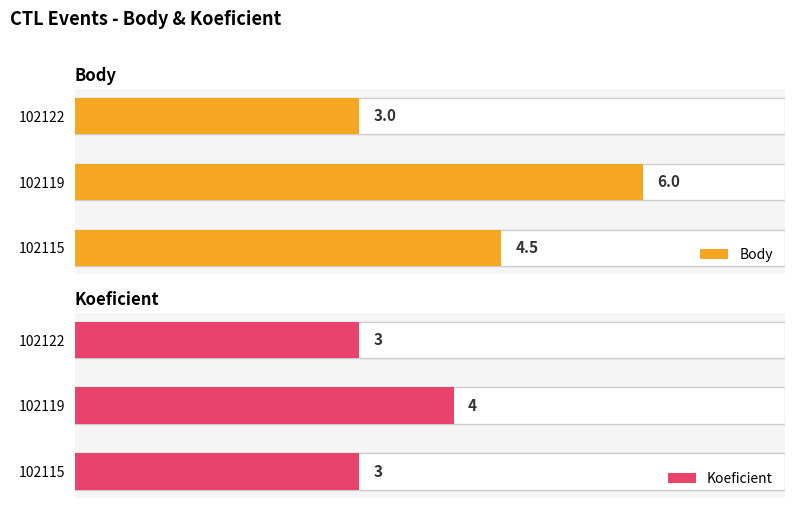

What is the total value across all series at 1?

10.0